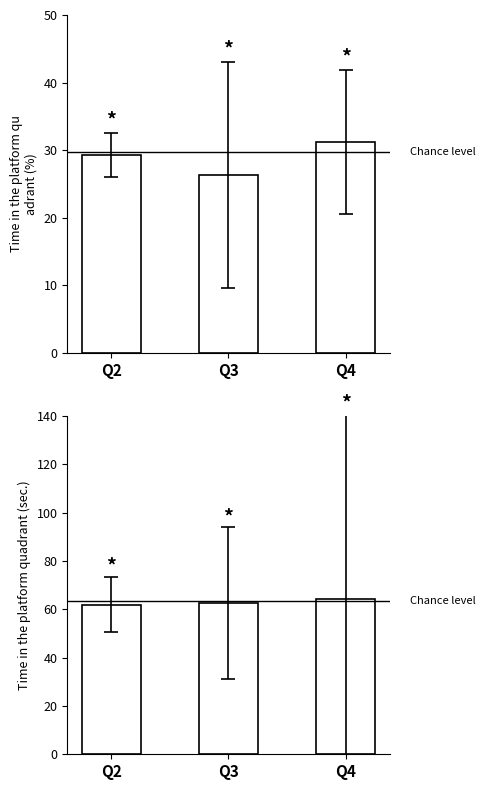

Reading left to right, what are all the values shown in this chart?

Avg Ref. / Doc.: 29.3	26.3	31.2
Avg Total Docs. (3years): 62.0	62.6	64.1